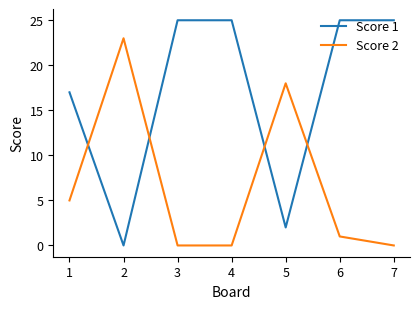

What is the total value across all series at 6?

26